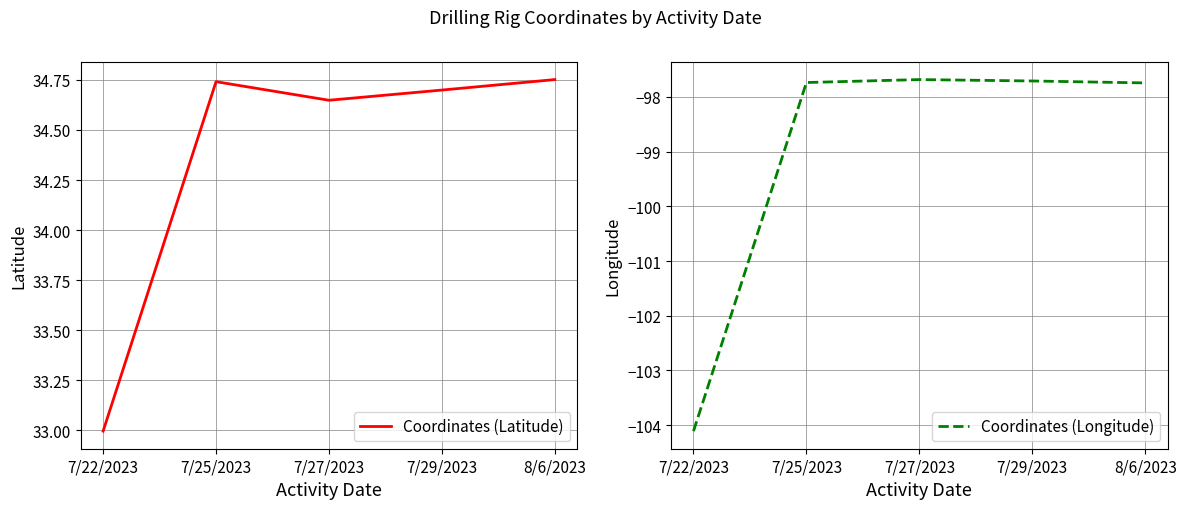

What is the difference between the highest and lowest values at 7/27/2023?

132.3